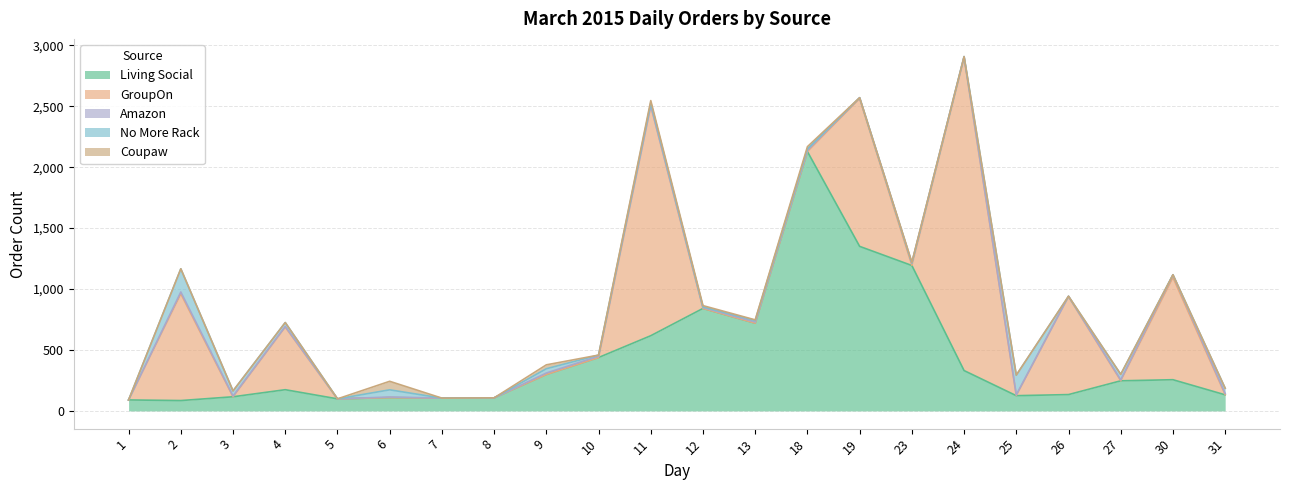

At how many categories does at least one series exceed 872?

6